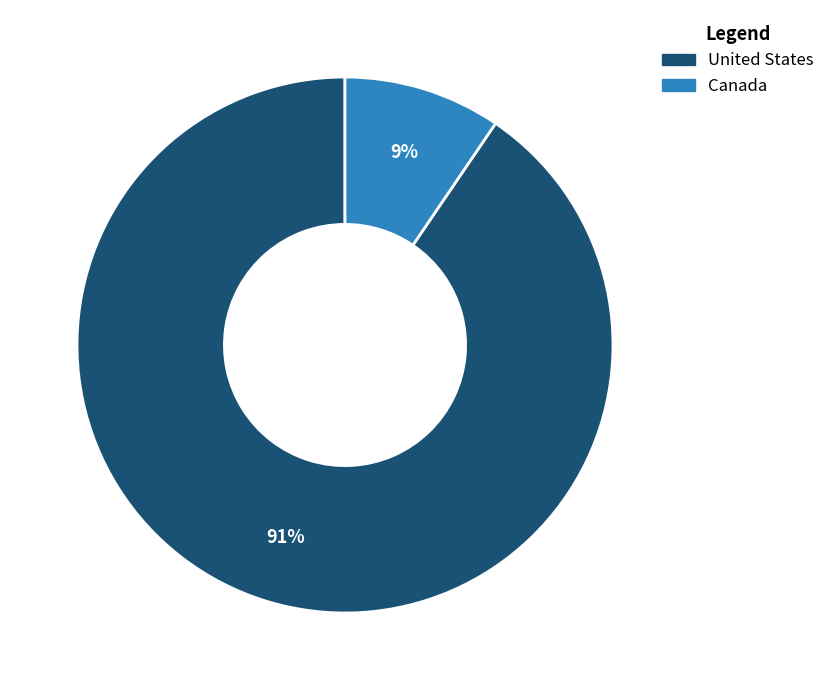

How many slices are in this pie chart?

2